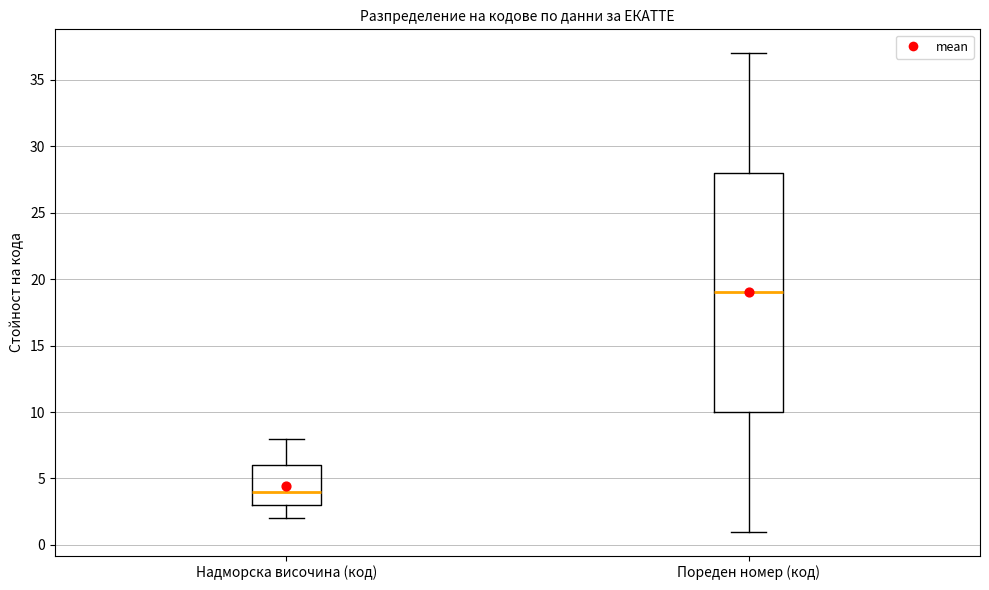

Which box is the tallest, from its lower edge to its upper edge?

Пореден номер (код)